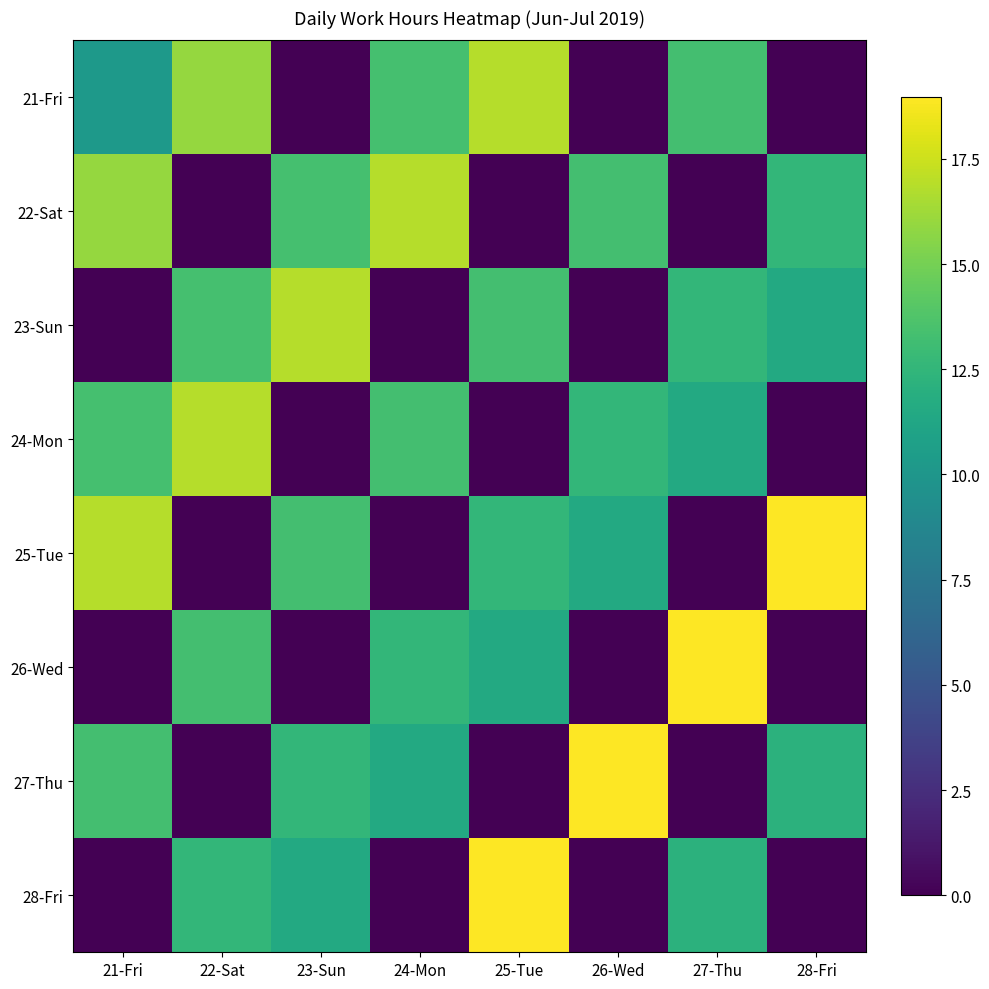

What is the total value across all series at 26-Wed?

56.3